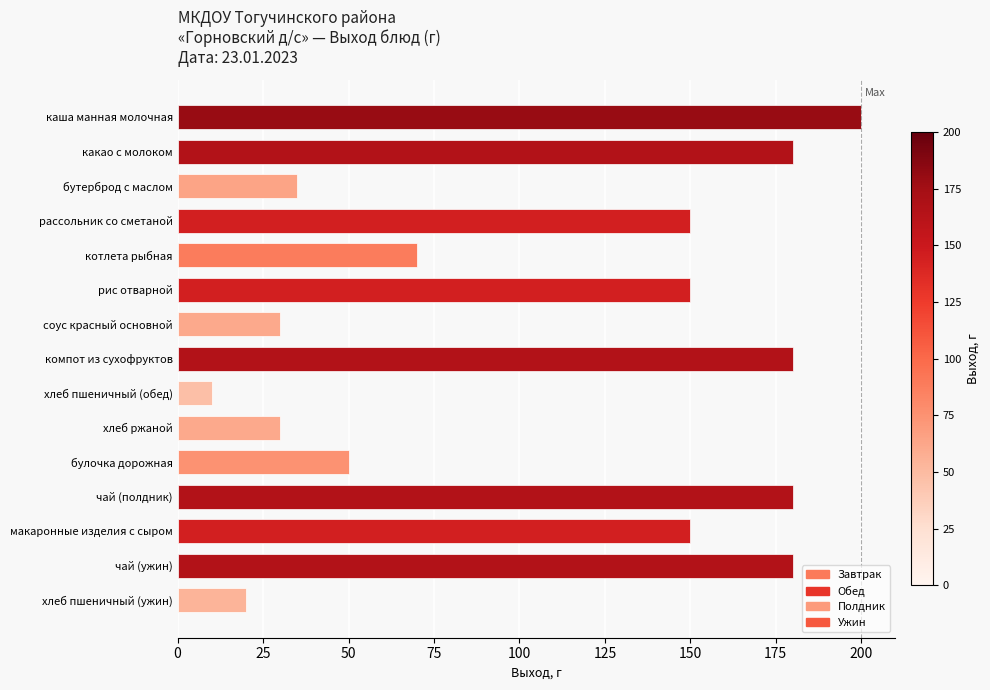

What is the smallest value displayed?

10